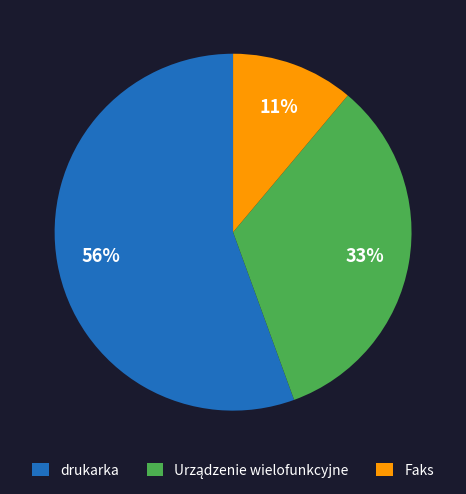

To the nearest percent, what is the average slice percentage?

33%